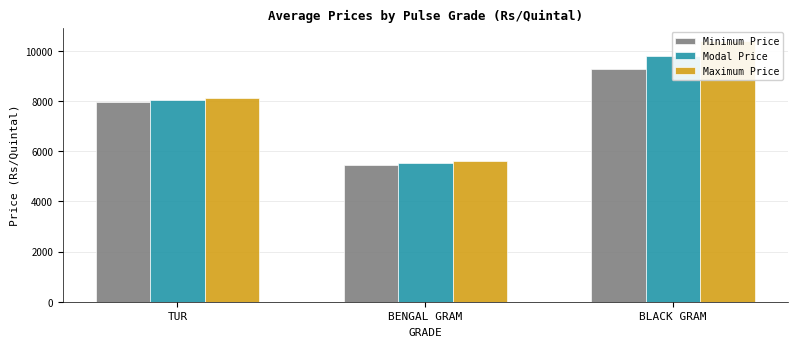

True or false: Minimum Price has a value of 7968.4 at TUR.

True